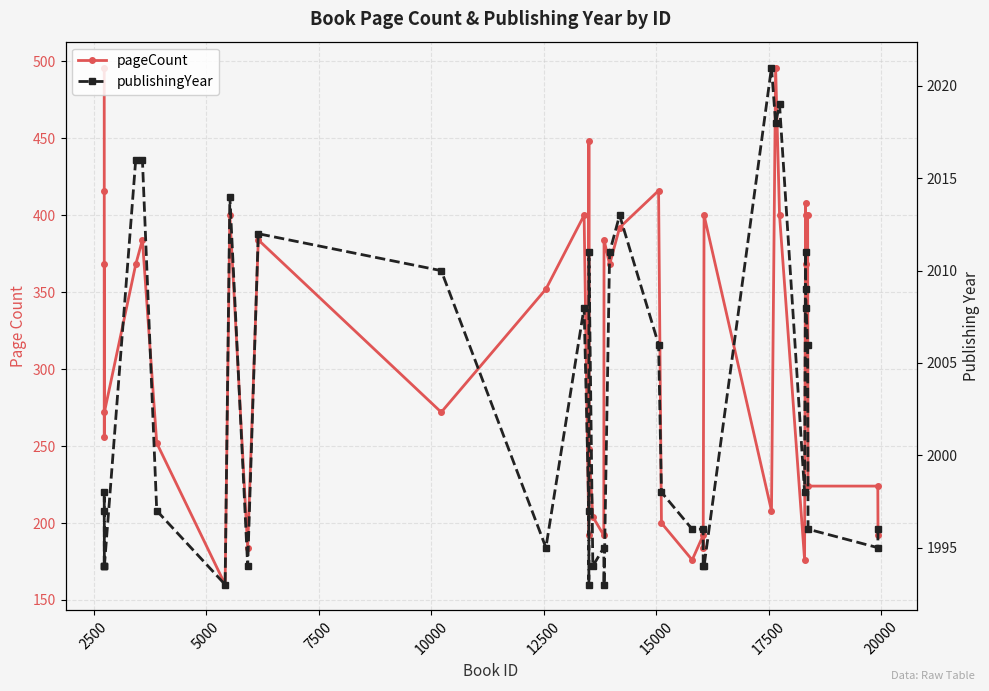

True or false: pageCount and publishingYear cross at least once.

False